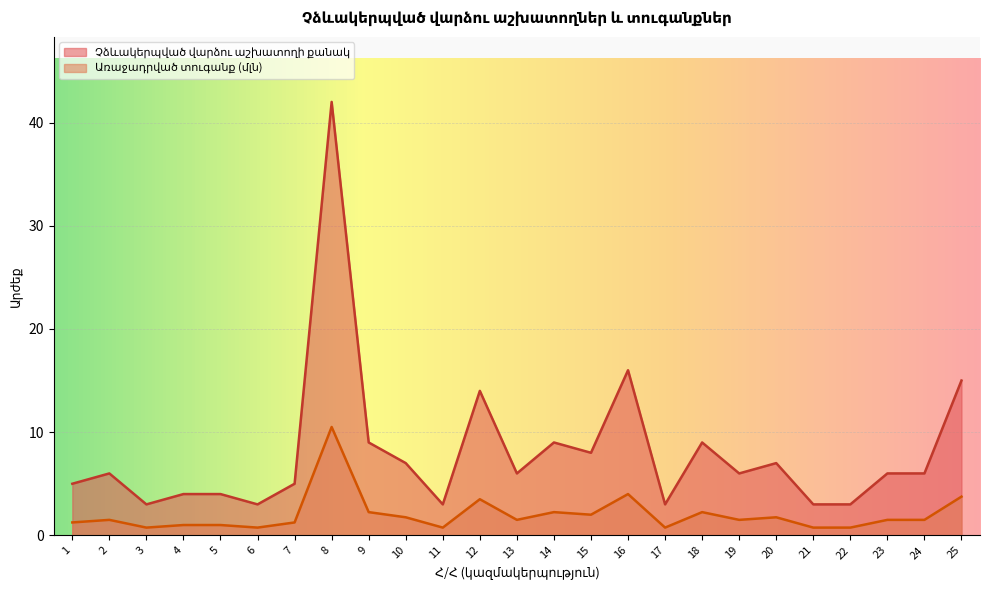

True or false: Առաջադրված տուգանք (մլն) has a value of 1.8 at 20.

True